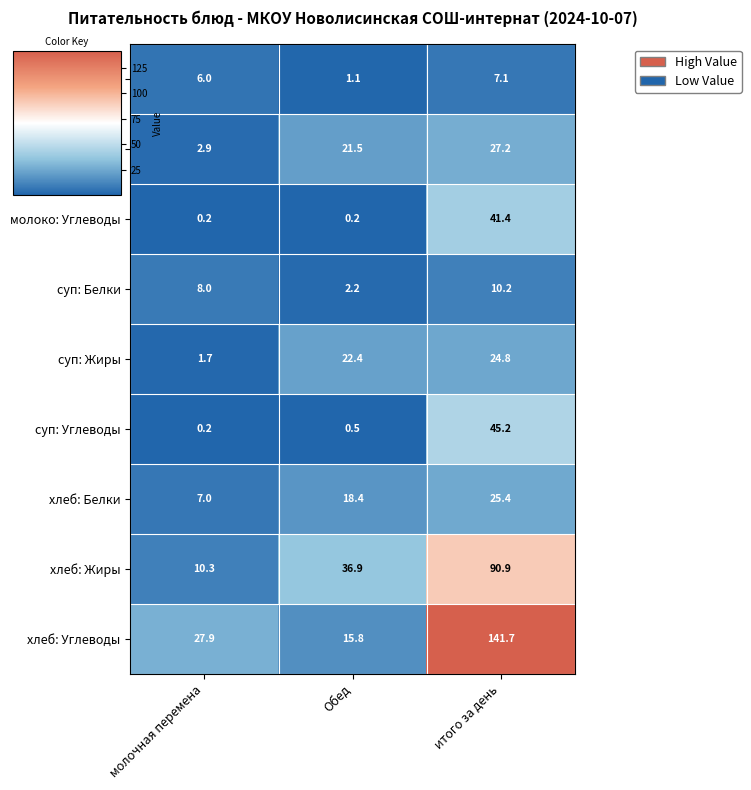

Which series has the largest total across all categories?

хлеб: Углеводы